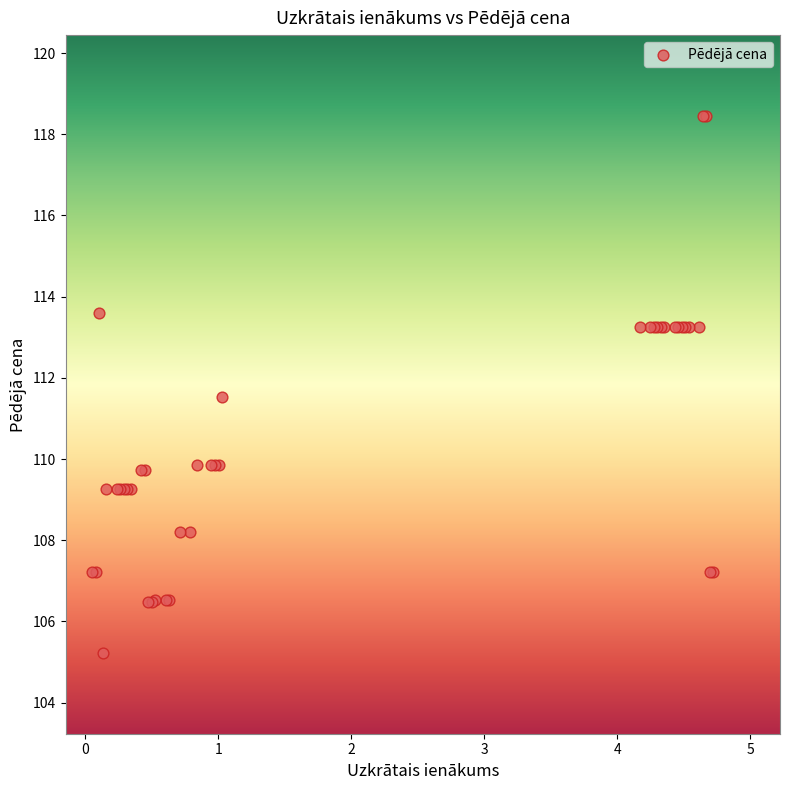

What Y value in the scatter plot is closest to 111?

111.5